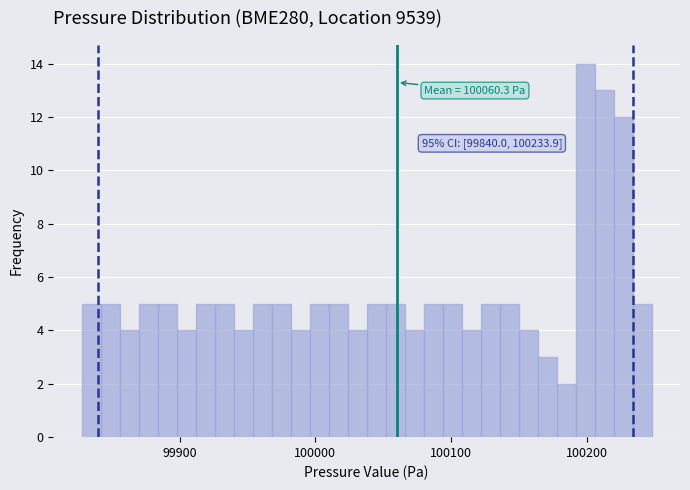

Read against the x-axis, roughly where is the centre of the tallest bar?

100200